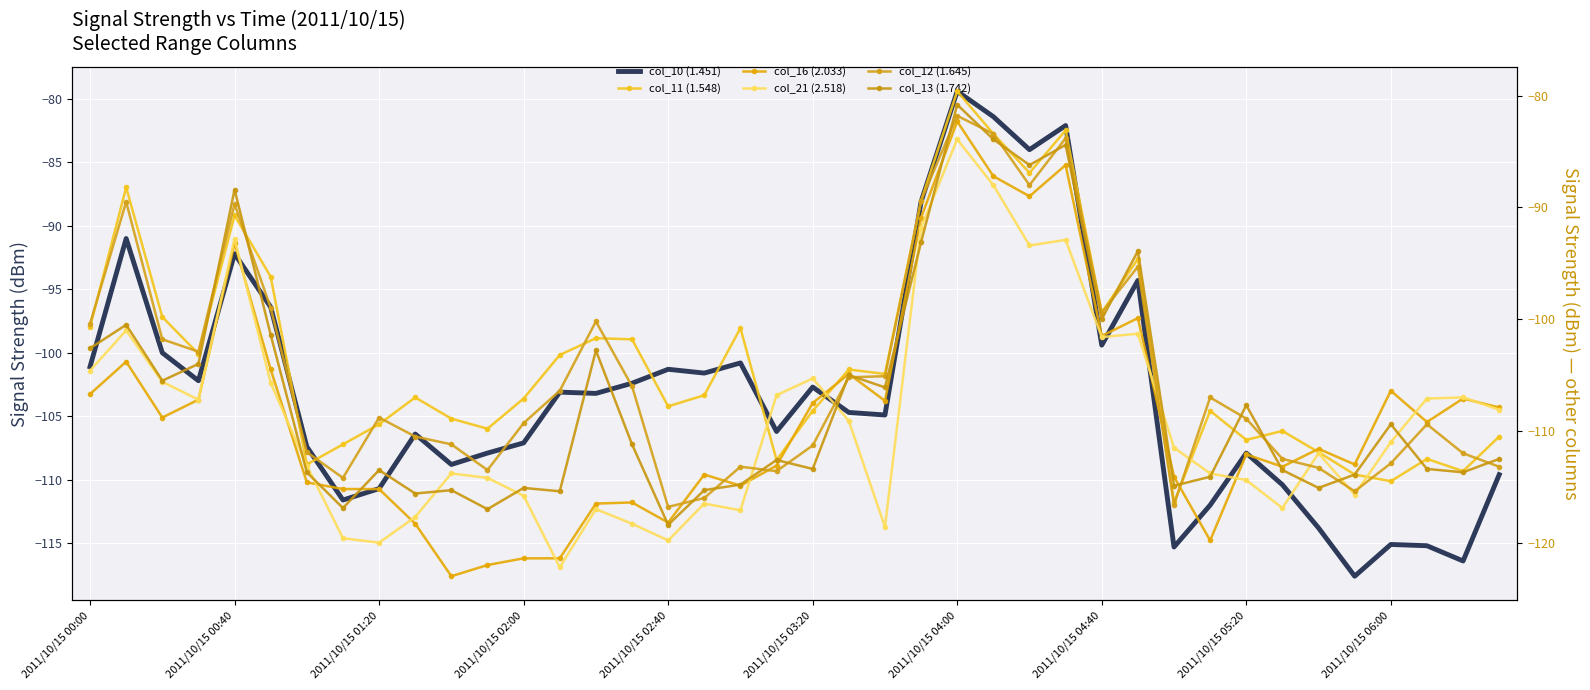

How many values in the col_21 (2.518) series are below -111?

20